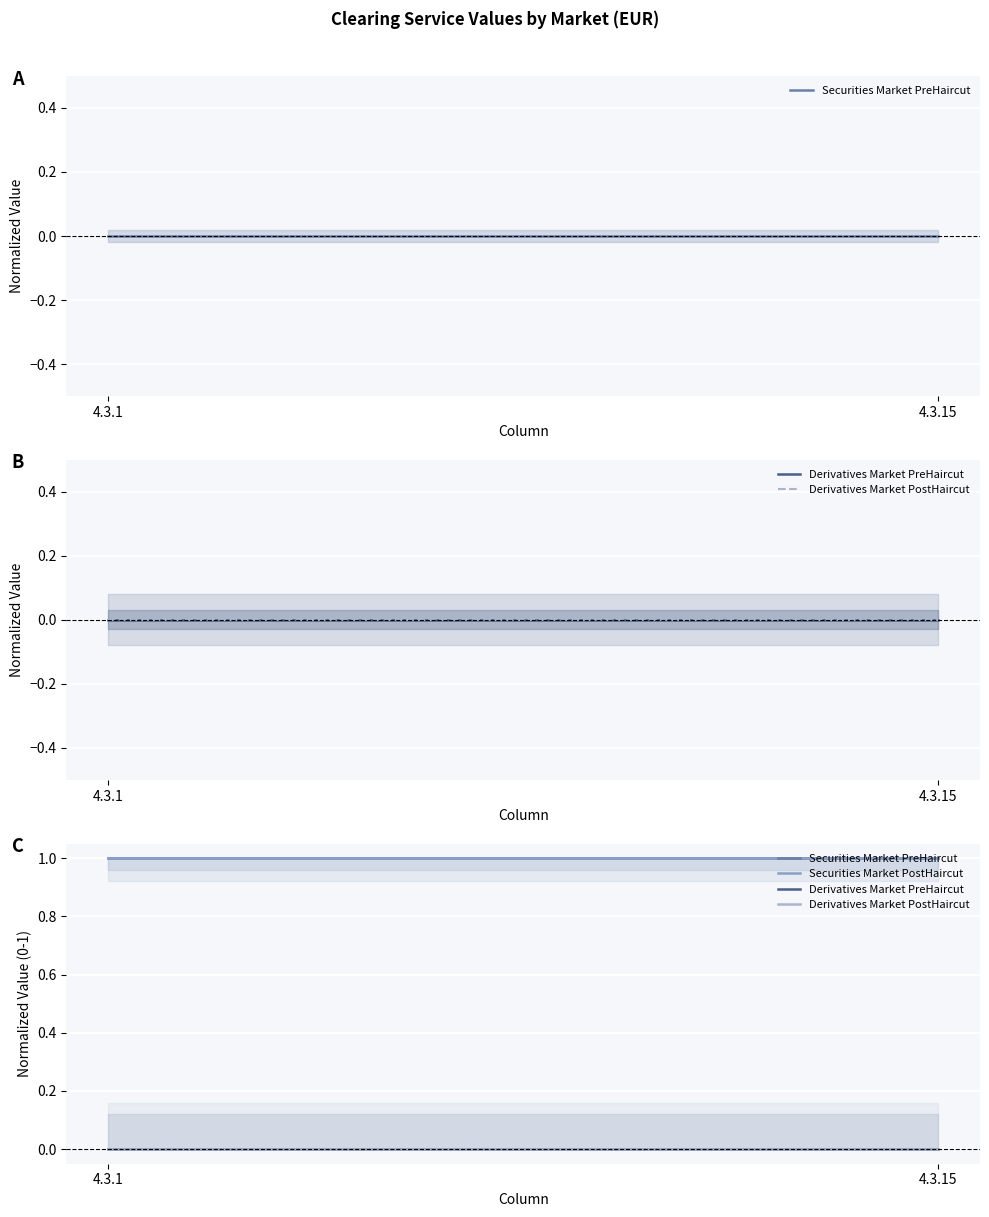

Is the value of Securities Market PreHaircut at 4.3.15 greater than the value of Securities Market PostHaircut at 4.3.15?

No